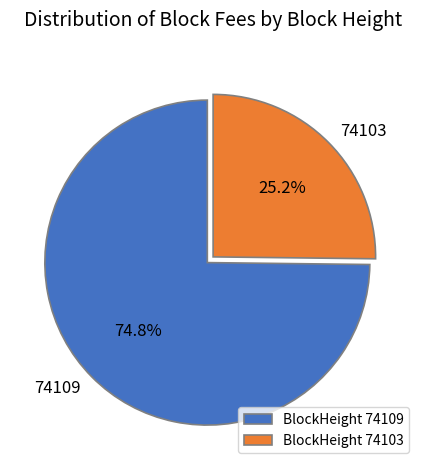

Rank the categories by value from lowest to highest.

74103, 74109